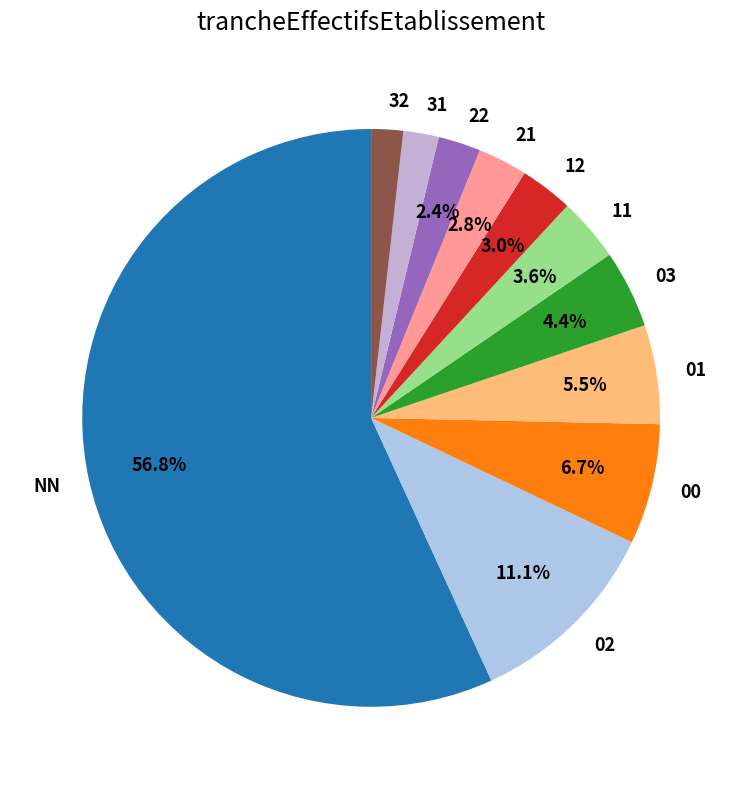

What percentage is NOT represented by 11?

96.4%